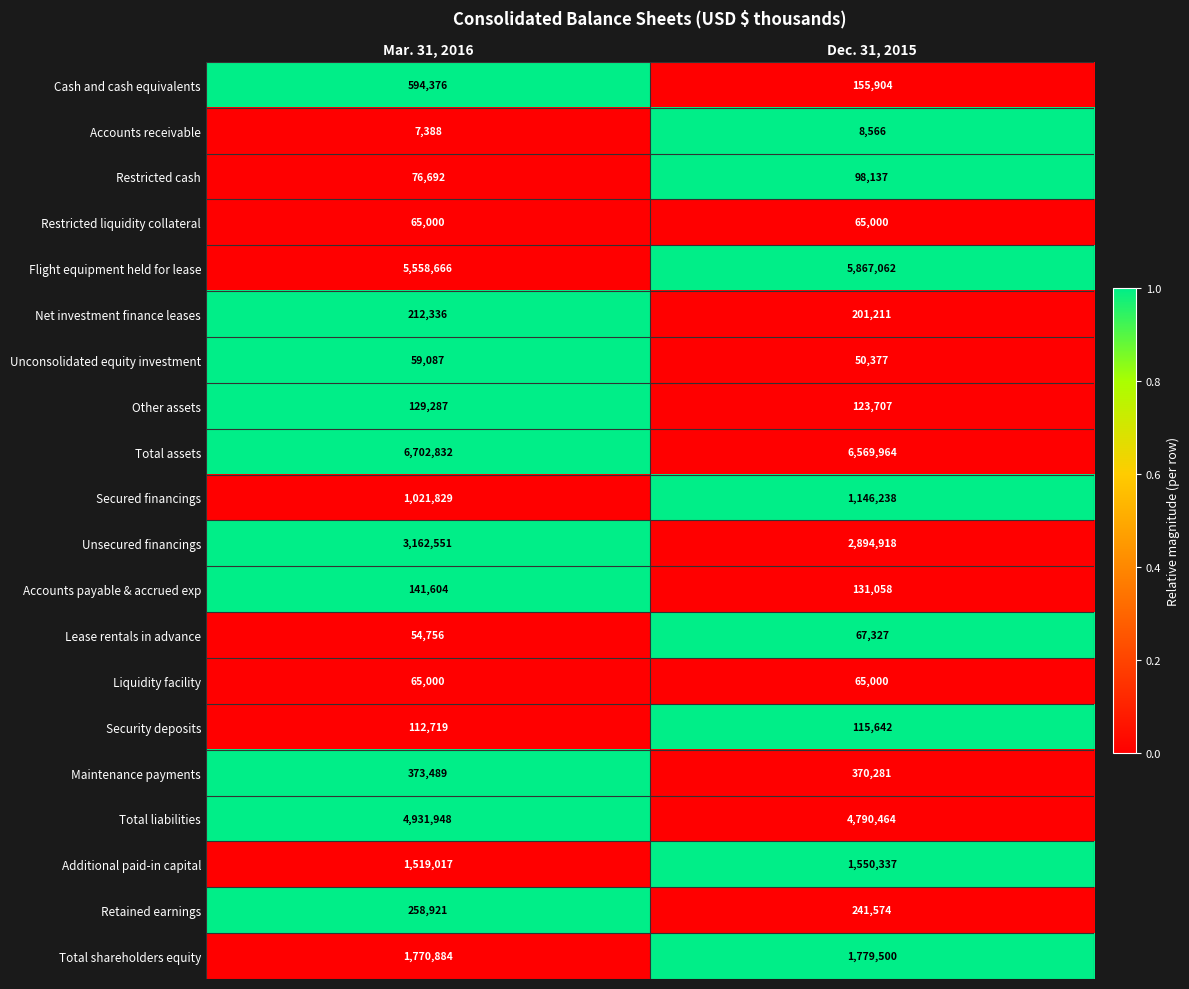

What is the spread (max minus min) of values at Dec. 31, 2015?

6561398